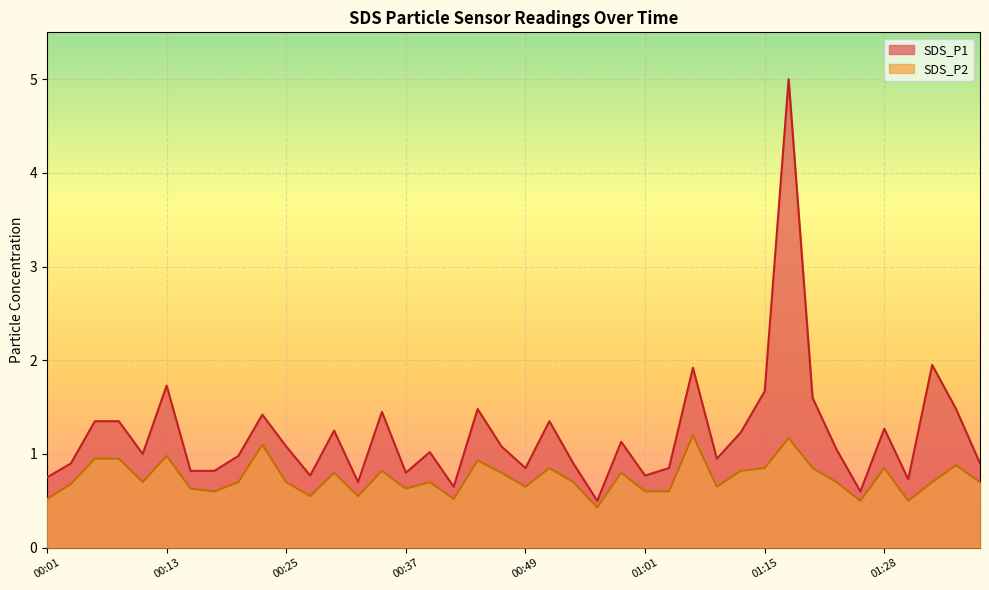

Is the value of SDS_P2 at 00:08 greater than the value of SDS_P1 at 01:23?

No